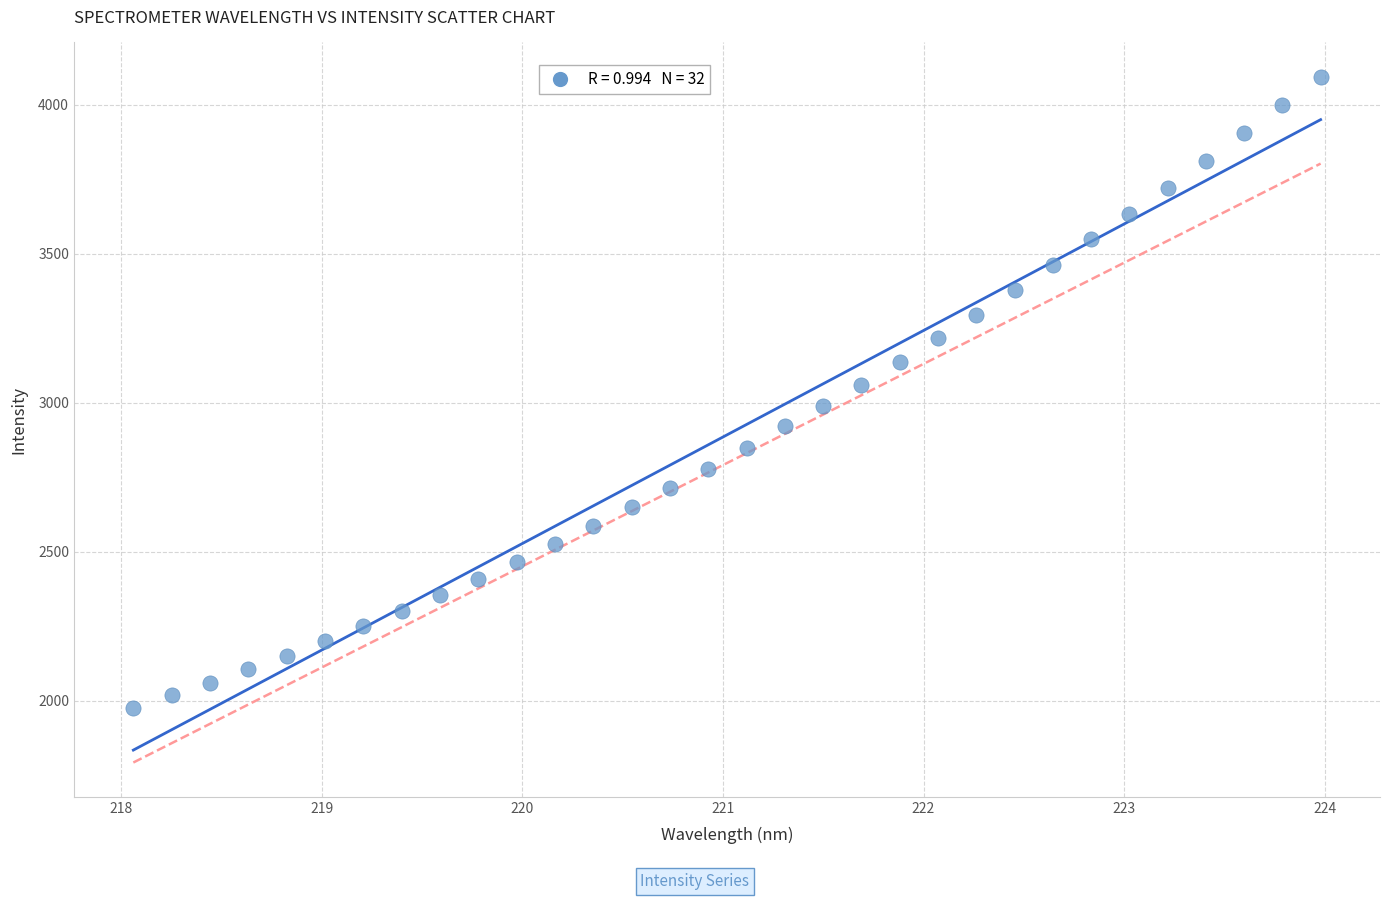

What is the range of Y values (max minus min)?

2118.3